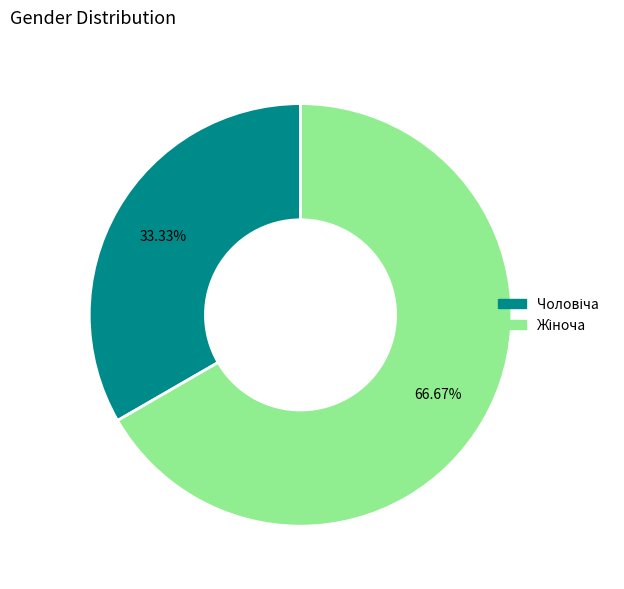

Is there any slice that represents more than half of the pie?

Yes